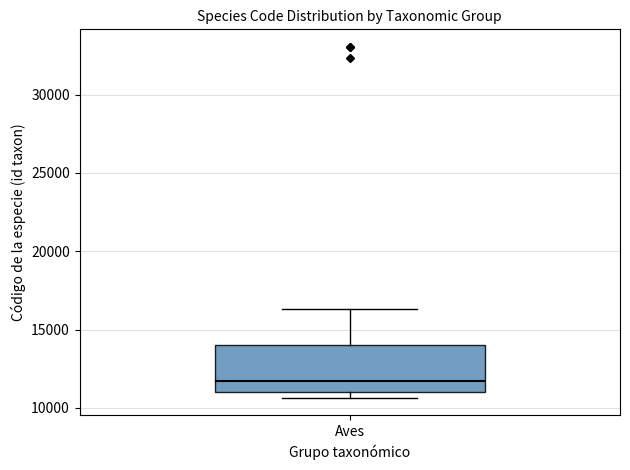

Where is the lower edge of the box for Aves on the y-axis? The values are not printed on the chart, so give them approximately, as read against the axis.

11000